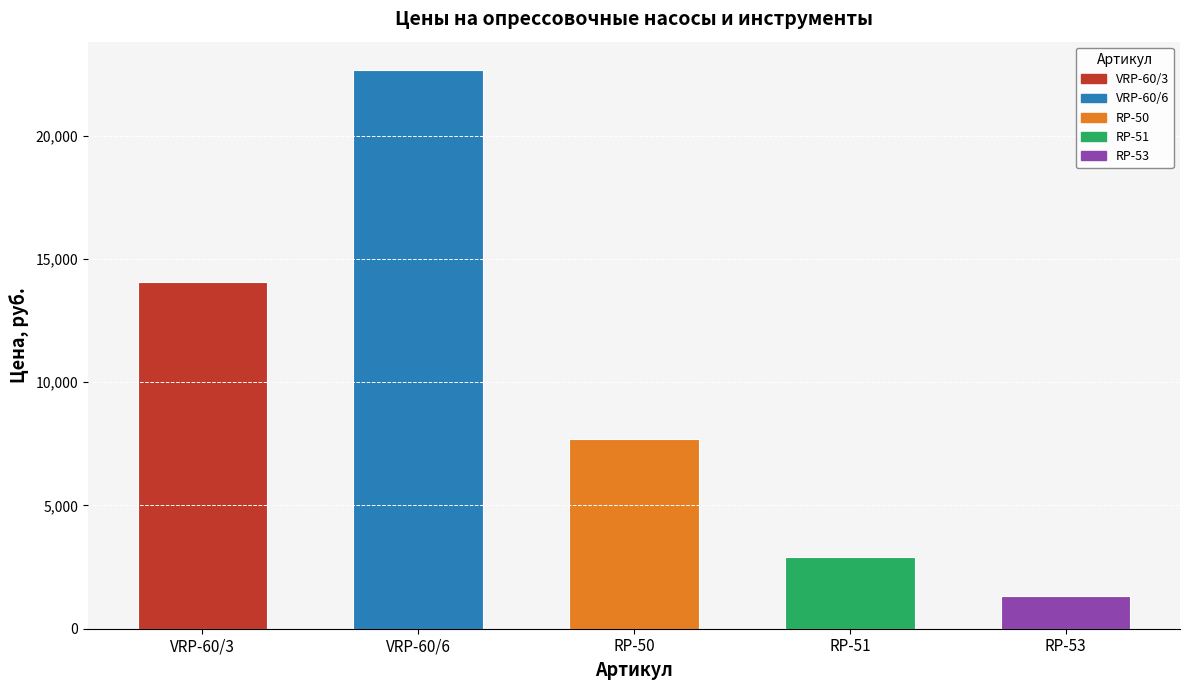

What is the label of the 1st bar from the right?

RP-53